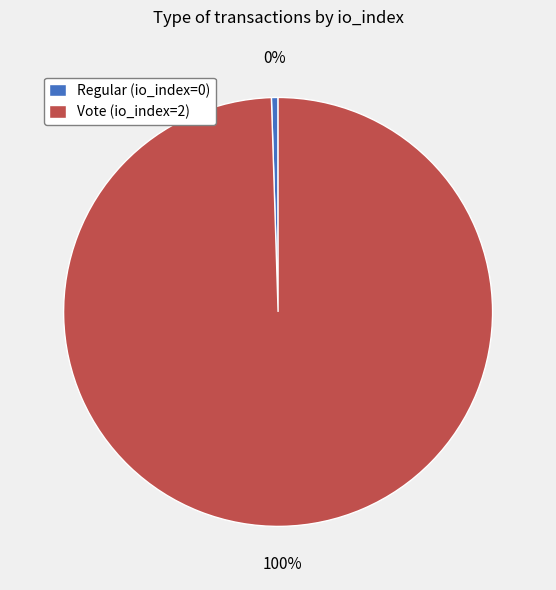

Which category has the smallest portion of the pie?

Regular (io_index=0)